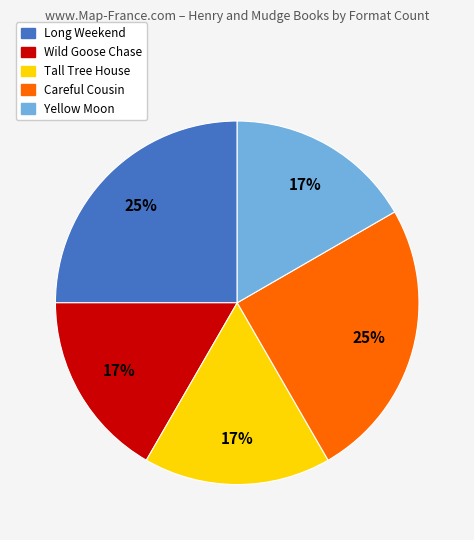

To the nearest percent, what is the difference between the largest and smallest slice percentages?

8%